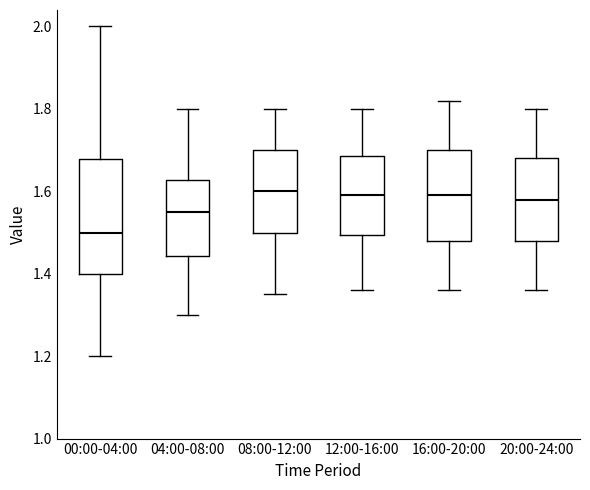

Where does the upper whisker of the box for 20:00-24:00 end on the y-axis? The values are not printed on the chart, so give them approximately, as read against the axis.

1.80